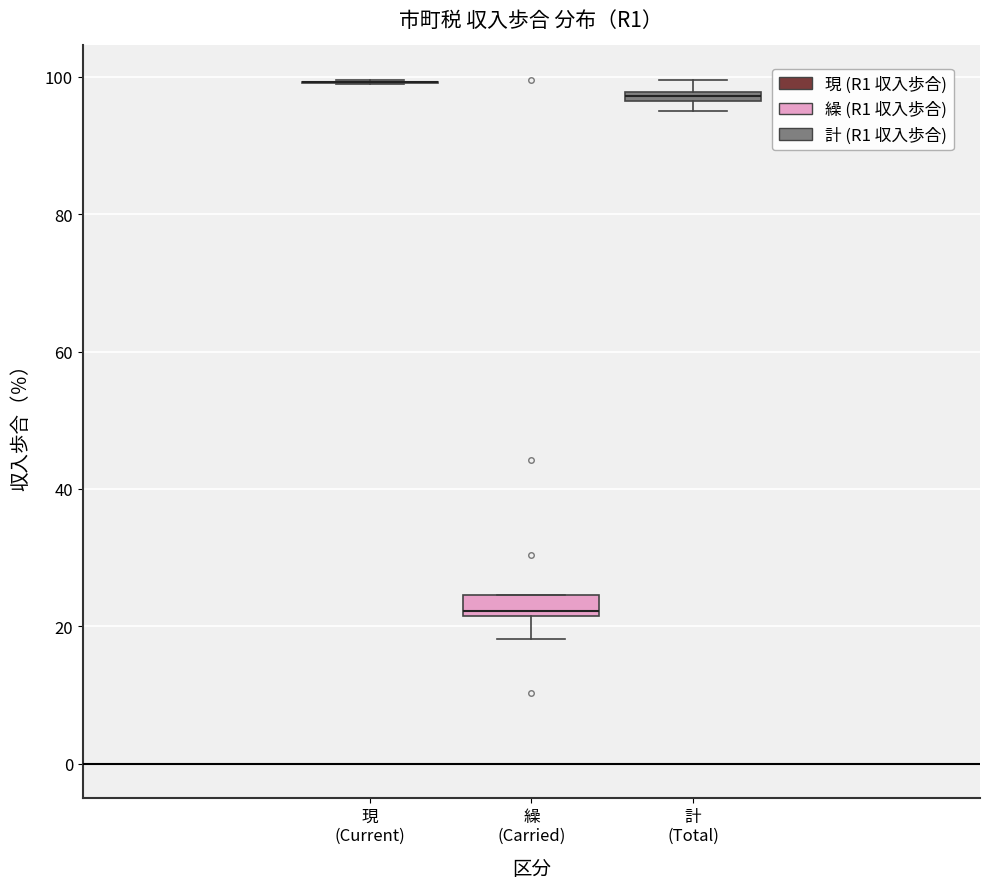

Where is the lower edge of the box for 計 (Total) on the y-axis? The values are not printed on the chart, so give them approximately, as read against the axis.

96